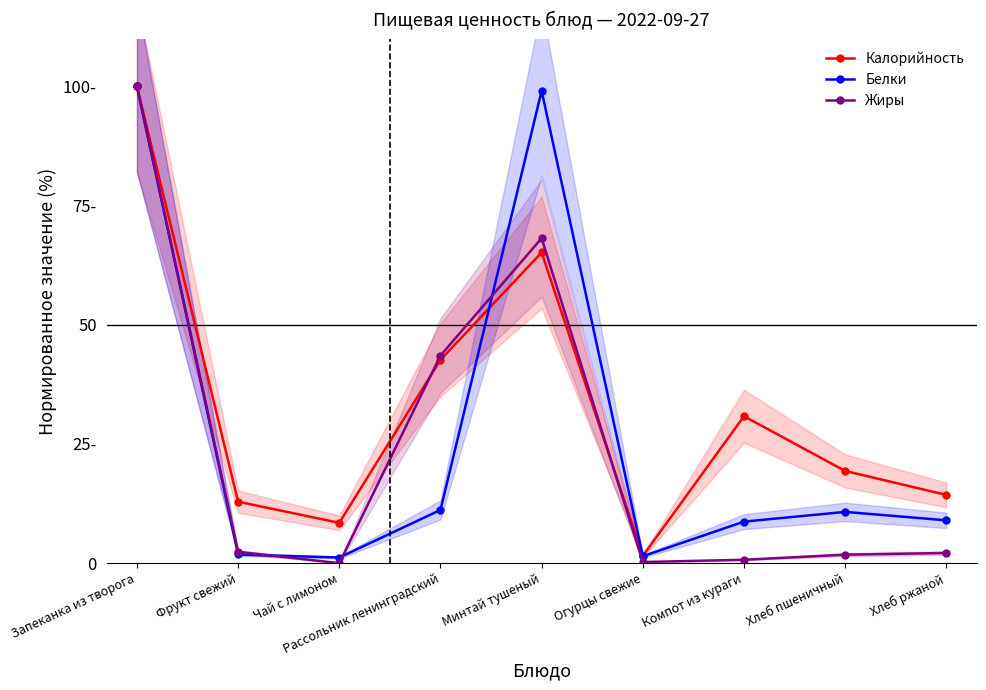

Where does the Жиры series first go above 2?

Запеканка из творога